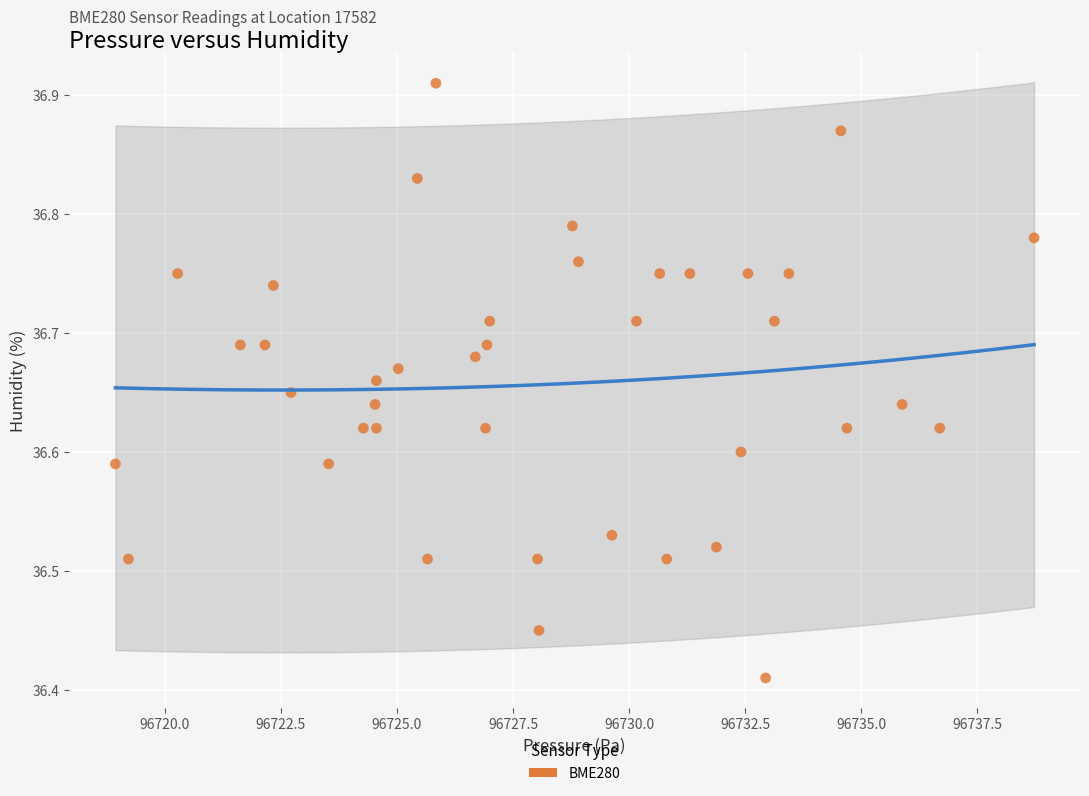

What is the range of Y values (max minus min)?

0.5